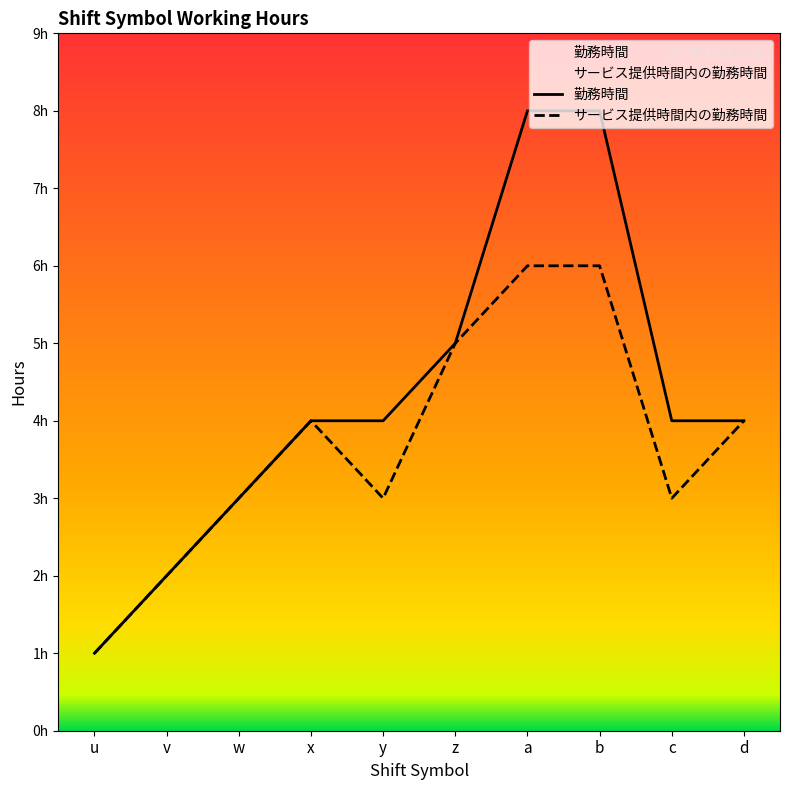

What is the value of the サービス提供時間内の勤務時間 point at the 7th from the left?

6